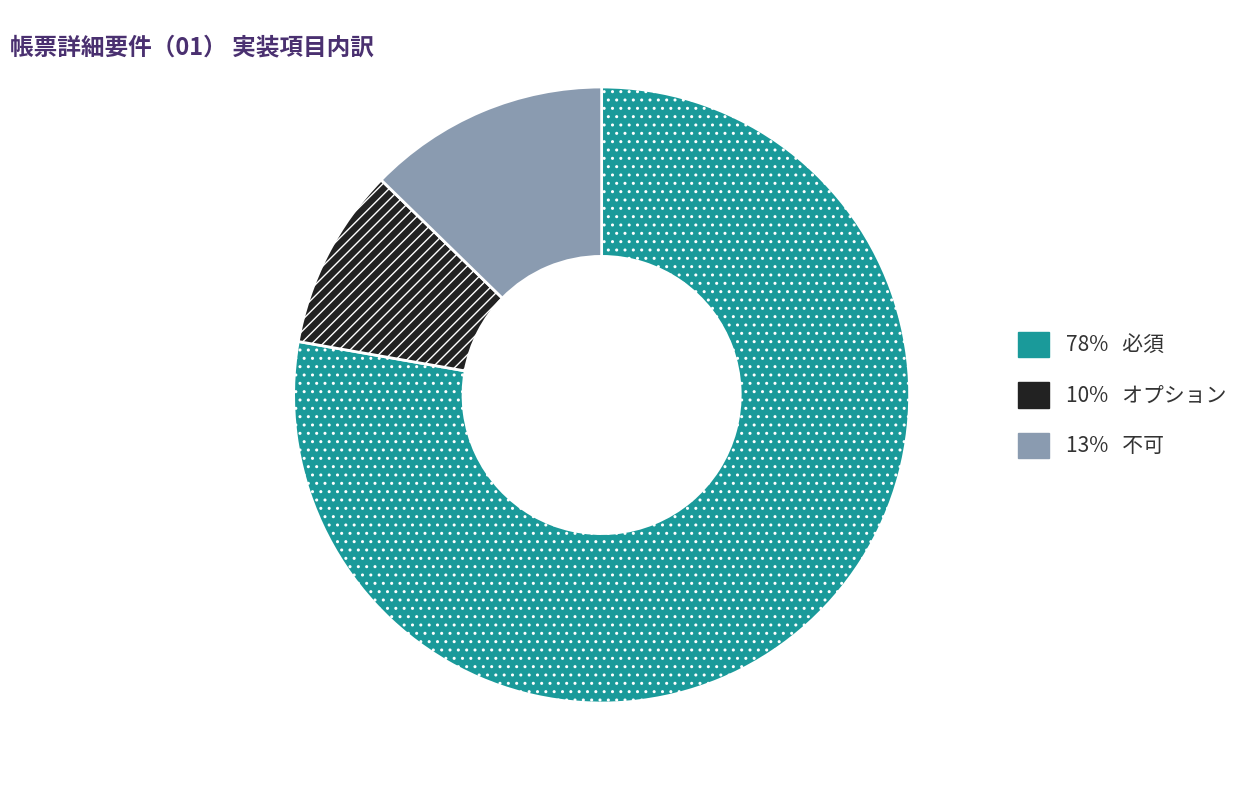

Does any single category account for the majority?

Yes